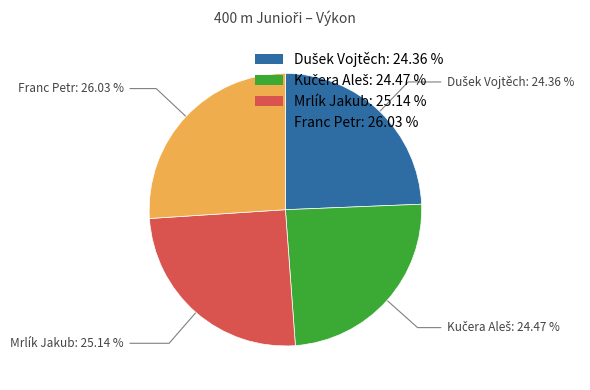

How many segments does this pie chart have?

4